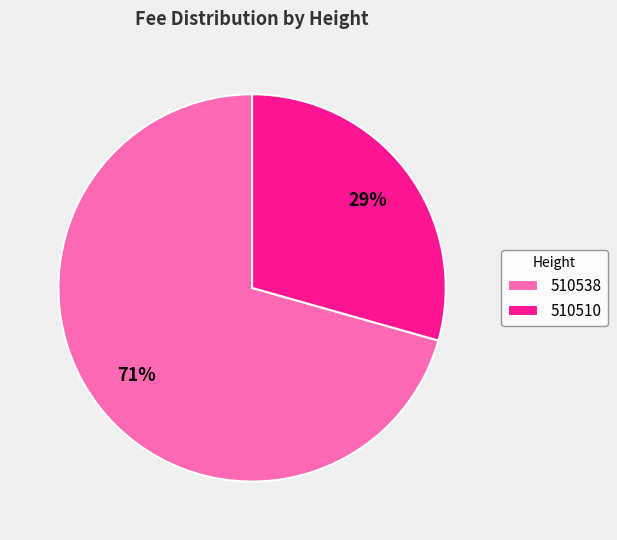

To the nearest percent, what portion does 510510 represent?

29%